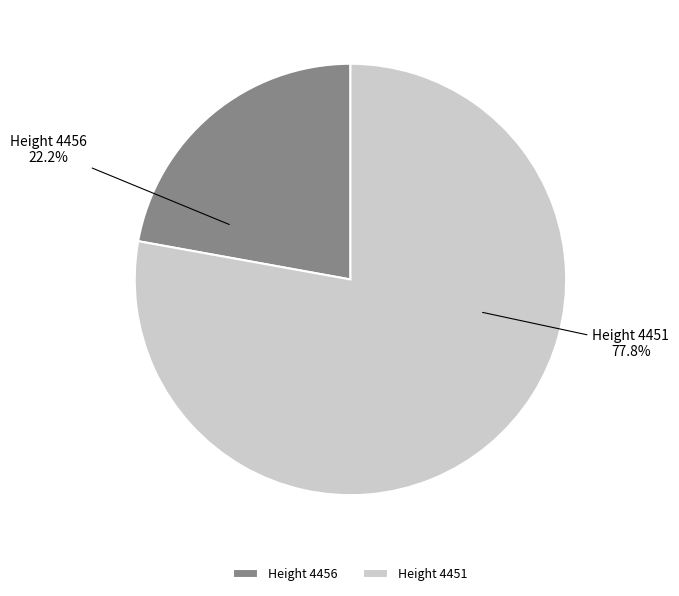

Rank the categories by value from lowest to highest.

Height 4456, Height 4451